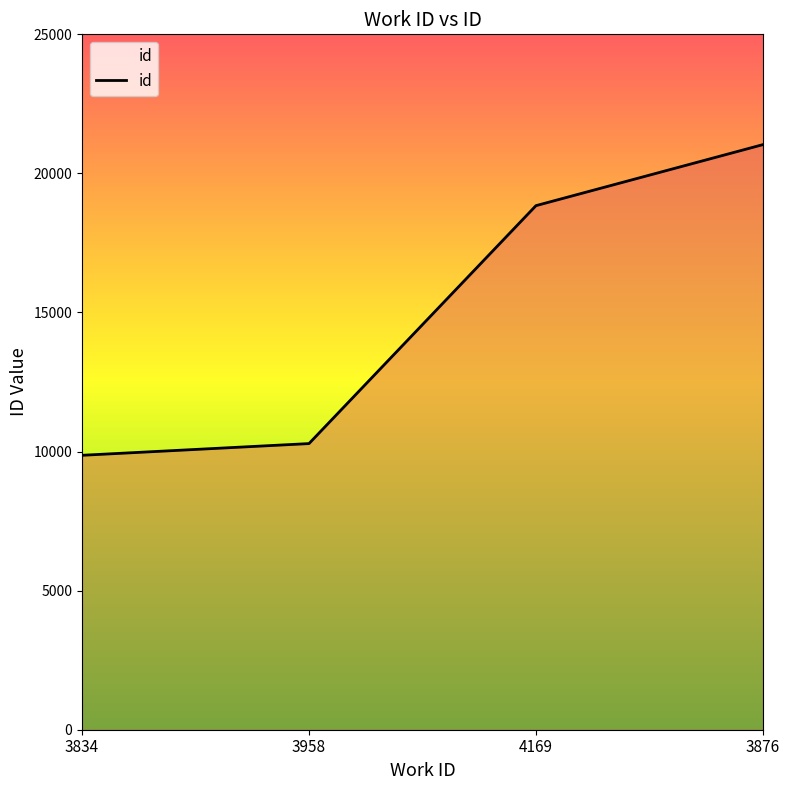

Which label corresponds to the smallest value in the chart?

3834